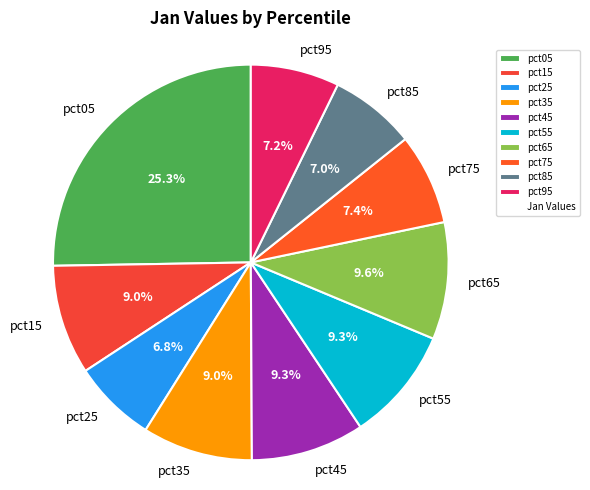

To the nearest percent, what percentage of the pie is pct05?

25%